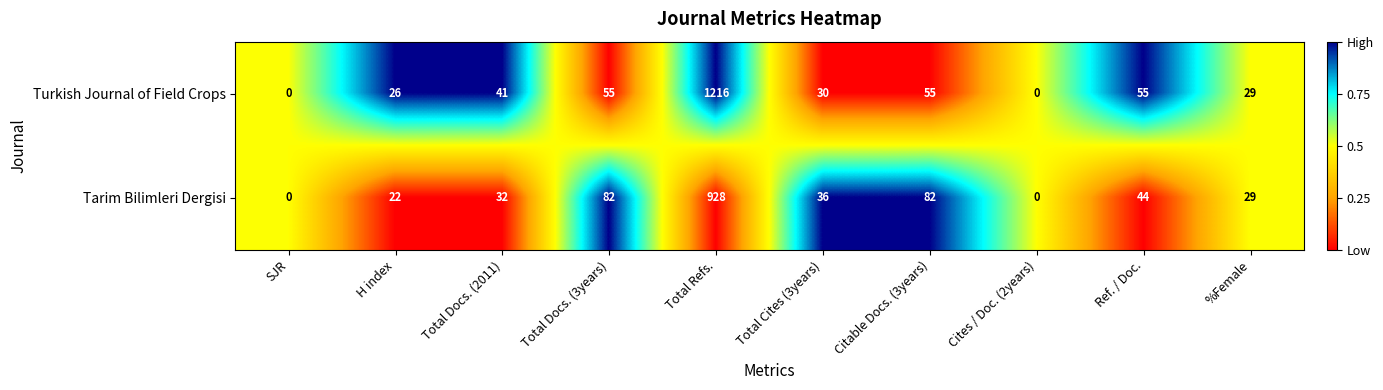

What is the maximum value shown in the chart?

1216